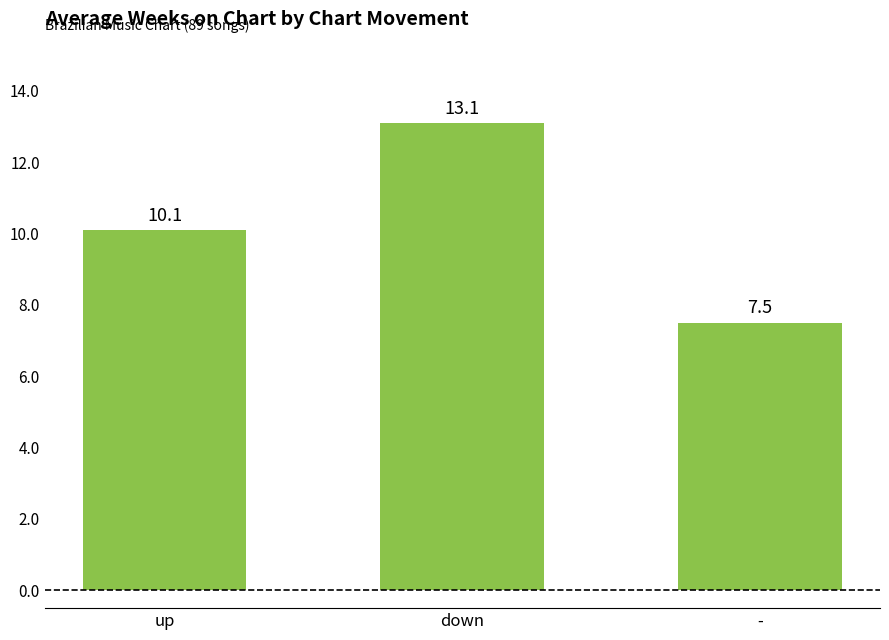

What is the label of the 3rd bar from the right?

up